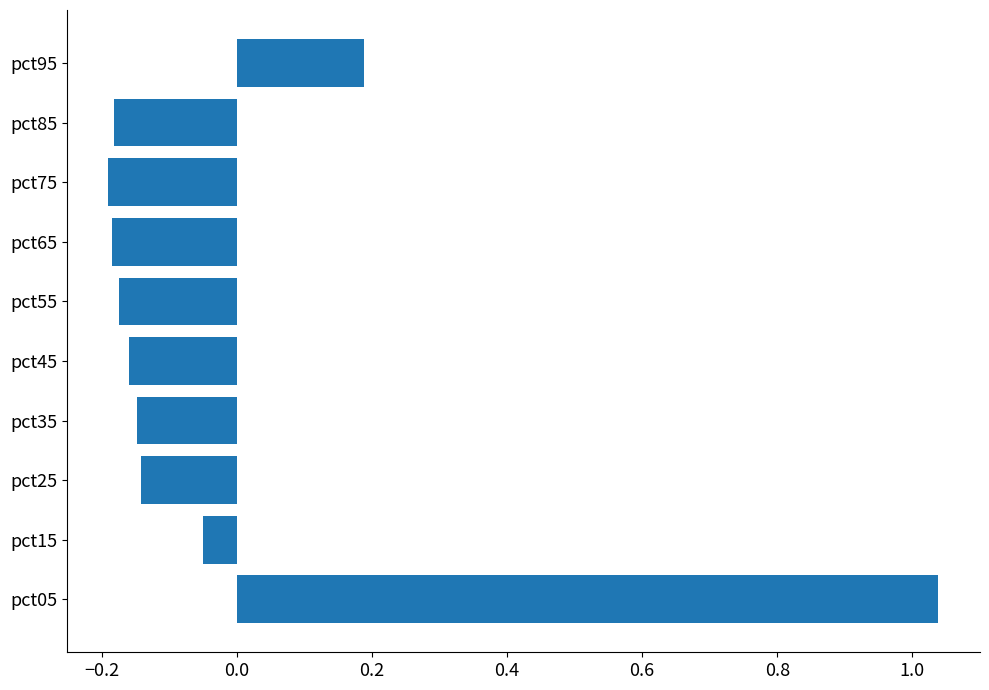

Where is the data nearest to the value 0?

pct15